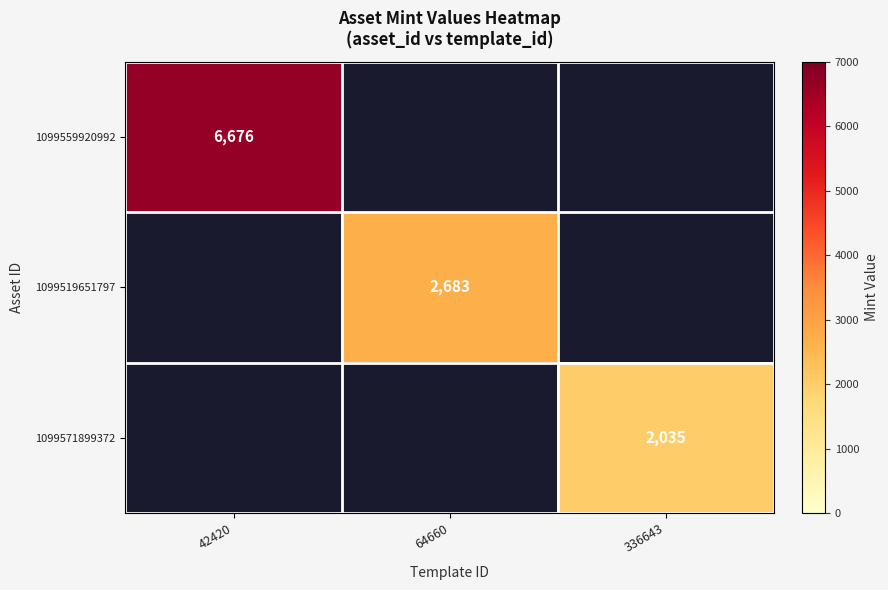

The 1099559920992 series shows 6676 at 42420. True or false?

True